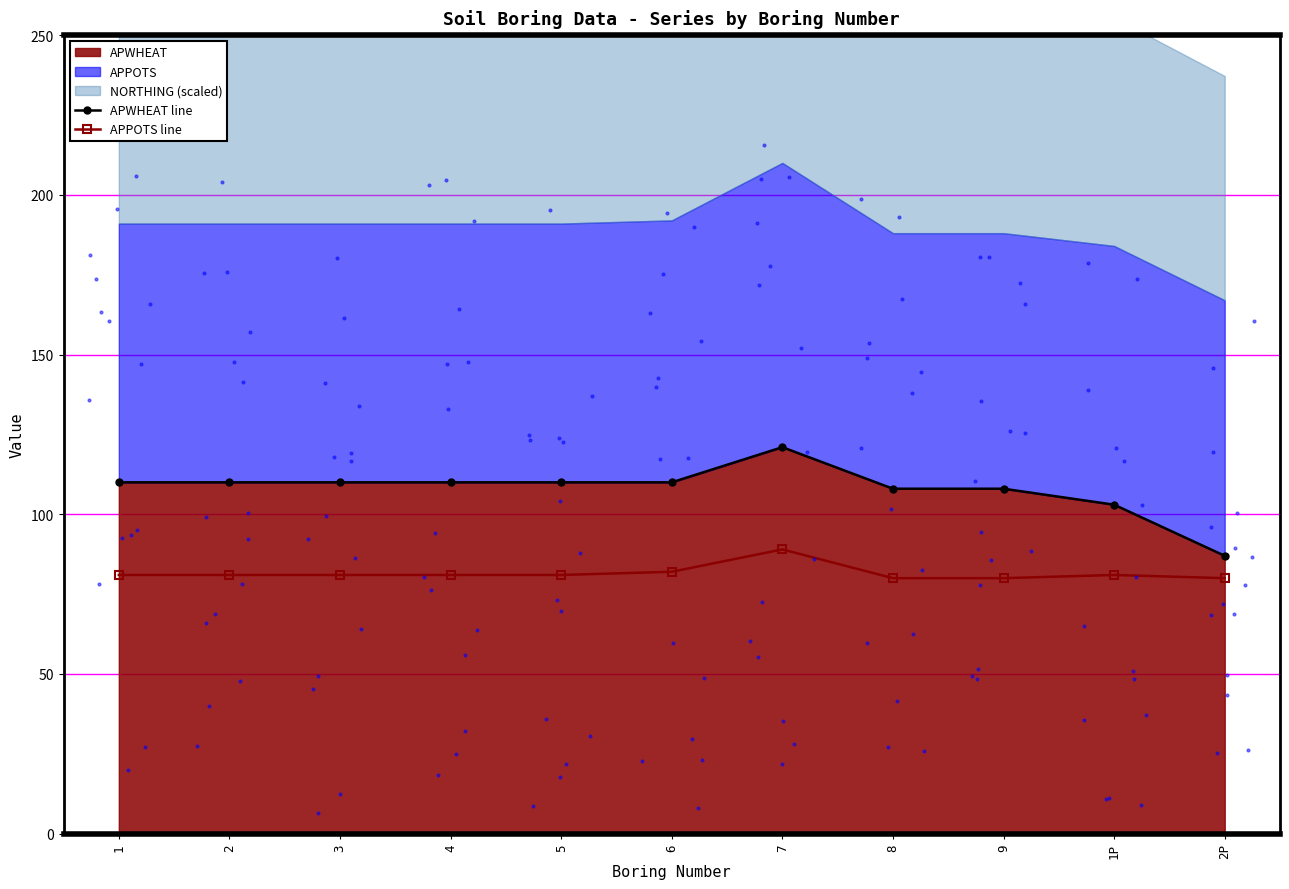

What is the total value across all series at 8?

188